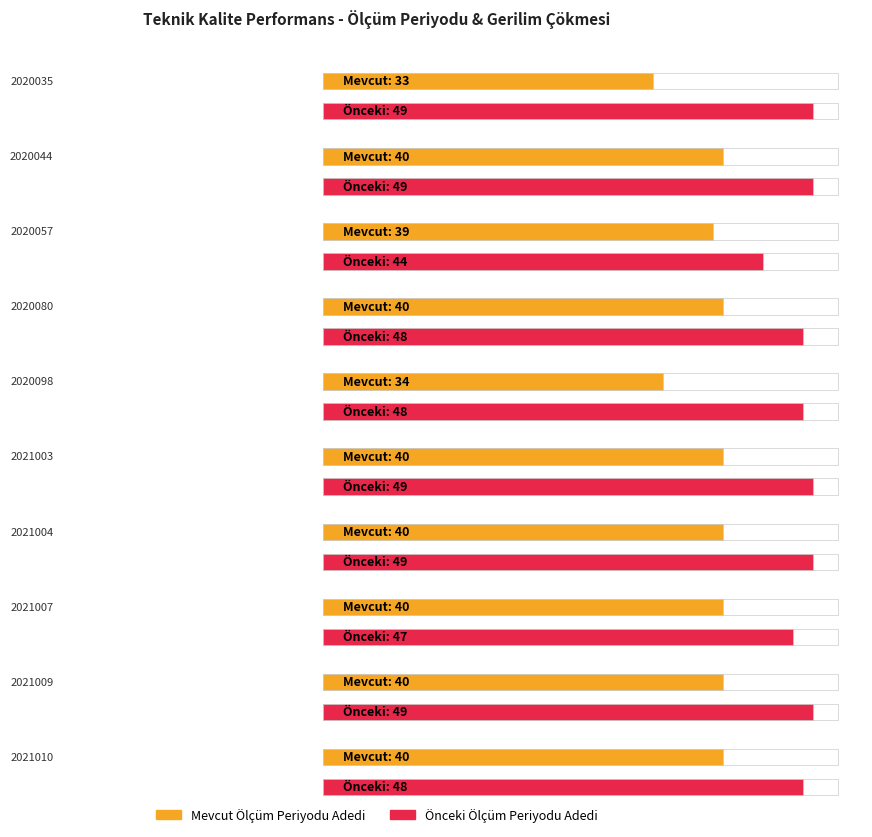

Is it true that Gerilim Dengesizliği (GD) Current equals -6 at 2021010?

False